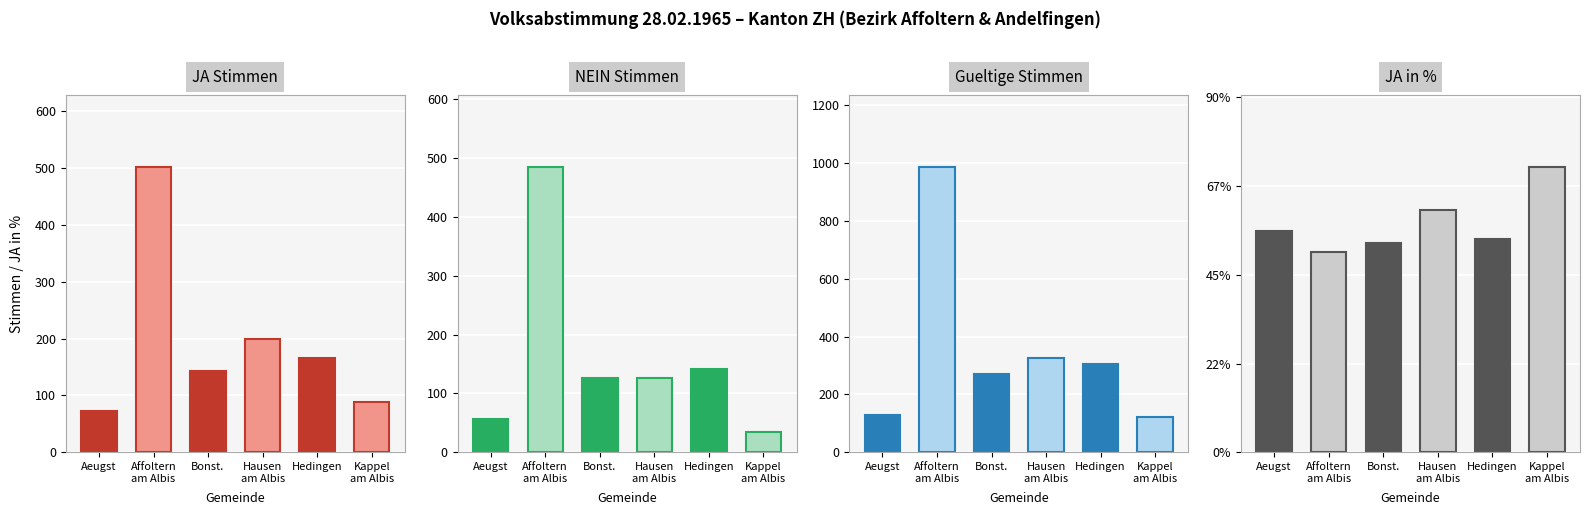

At which label does Gueltig reach its peak?

Affoltern am Albis